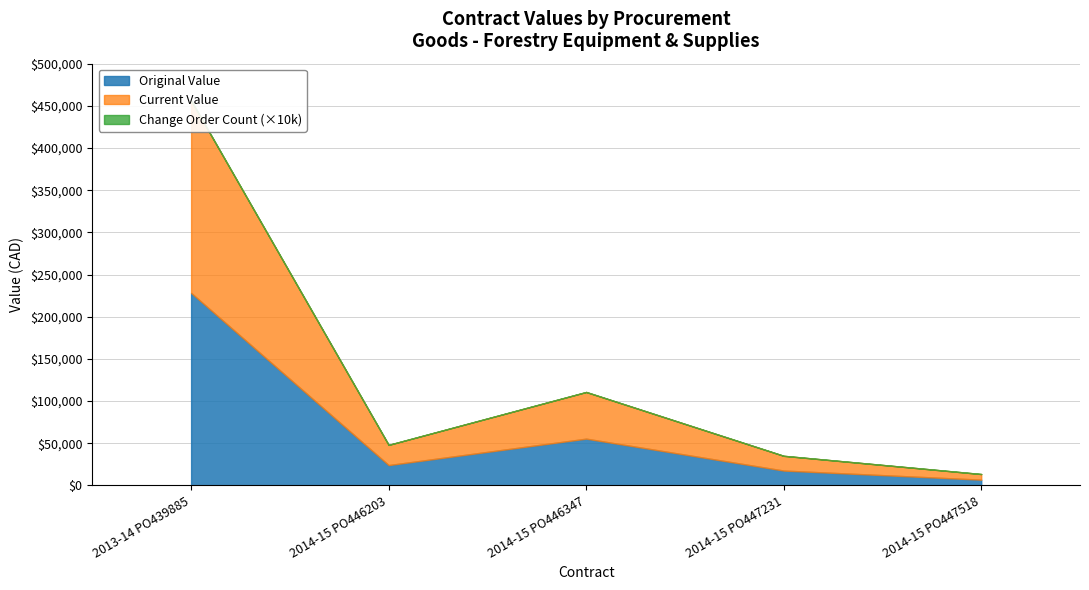

What position from the left is 2014-15 PO447518?

5